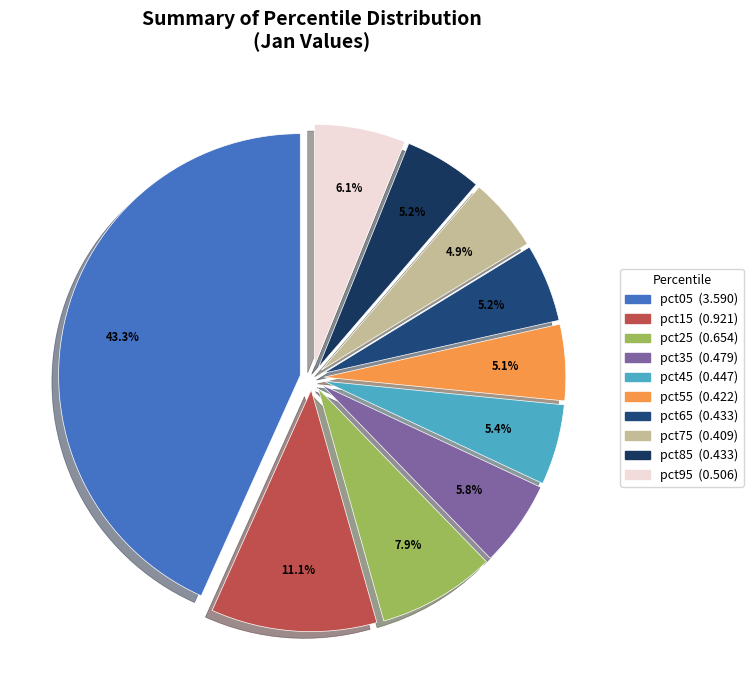

The pct45 slice represents 17% of the pie. True or false?

False